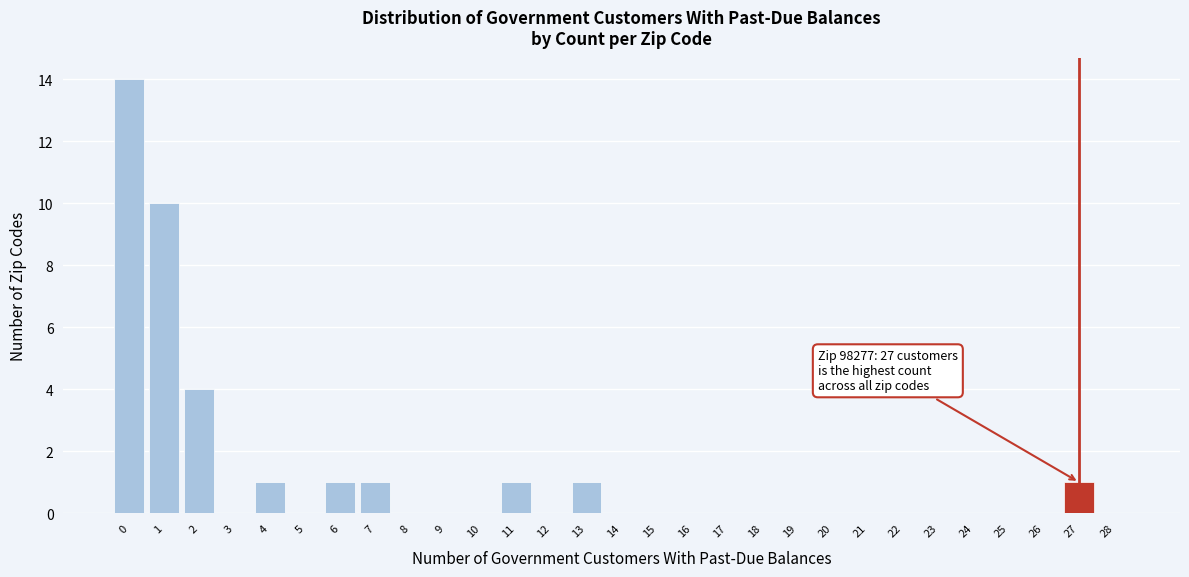

Reading left to right, transcribe all the data shown in this chart.

0=14	1=10	2=4	3=0	4=1	5=0	6=1	7=1	8=0	9=0	10=0	11=1	12=0	13=1	14=0	15=0	16=0	17=0	18=0	19=0	20=0	21=0	22=0	23=0	24=0	25=0	26=0	27=1	28=0